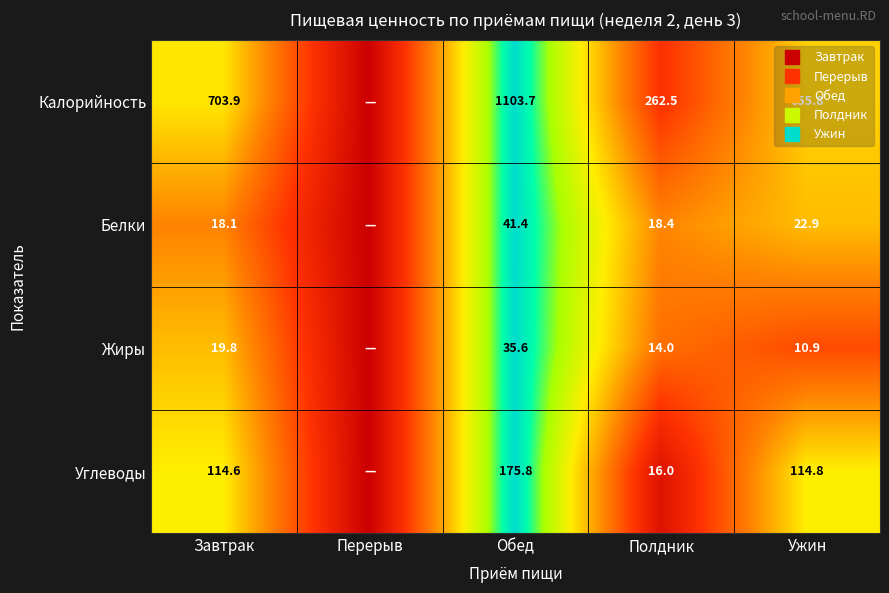

List the labels in order of Жиры value, smallest first.

Перерыв, Ужин, Полдник, Завтрак, Обед